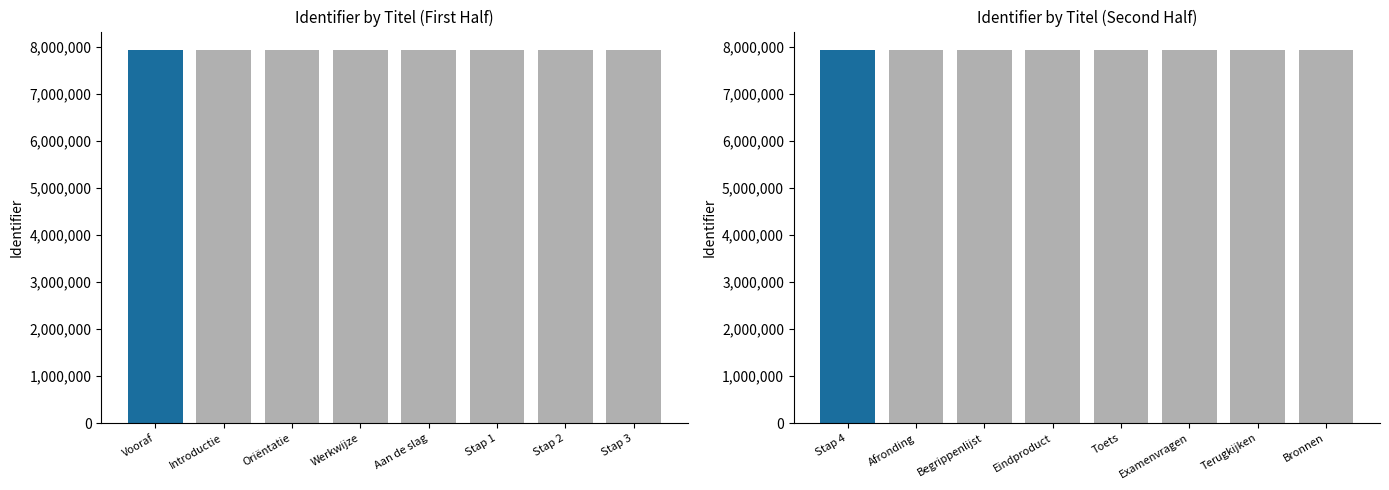

List the series in order of their overall mean, highest first.

Identifier (last 8), Identifier (first 8)